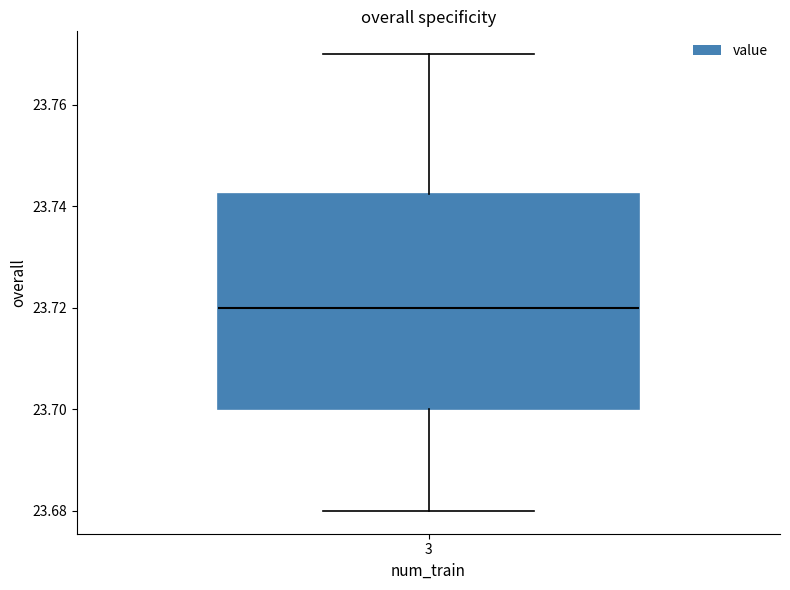

Where does the upper whisker of the box at x = 3 end on the y-axis? The values are not printed on the chart, so give them approximately, as read against the axis.

23.770